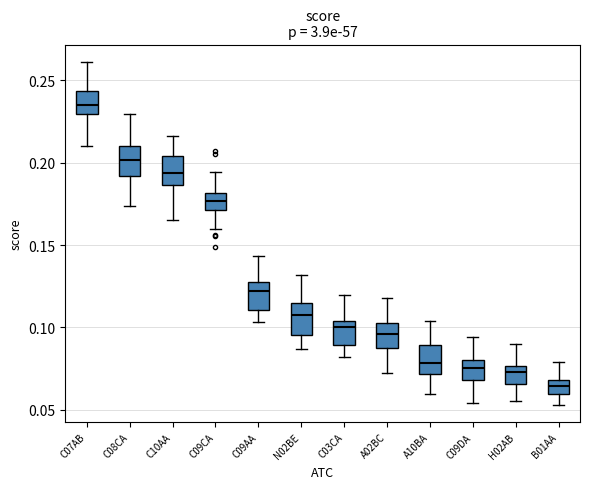

Reading left to right, transcribe this box plot: for each box, give where its median line is, the range the box spans, and where its two whiskers end, as read against the y-axis. The values are not printed on the chart, so give them approximately, as read against the axis.

C07AB: median 0.235, box 0.230 to 0.245, whiskers 0.210 to 0.260
C08CA: median 0.200, box 0.190 to 0.210, whiskers 0.175 to 0.230
C10AA: median 0.195, box 0.185 to 0.205, whiskers 0.165 to 0.215
C09CA: median 0.175, box 0.170 to 0.180, whiskers 0.160 to 0.195
C09AA: median 0.120, box 0.110 to 0.125, whiskers 0.105 to 0.145
N02BE: median 0.110, box 0.095 to 0.115, whiskers 0.085 to 0.130
C03CA: median 0.100, box 0.090 to 0.105, whiskers 0.080 to 0.120
A02BC: median 0.095, box 0.090 to 0.105, whiskers 0.070 to 0.120
A10BA: median 0.080, box 0.070 to 0.090, whiskers 0.060 to 0.105
C09DA: median 0.075, box 0.070 to 0.080, whiskers 0.055 to 0.095
H02AB: median 0.075 (just below the box's upper edge), box 0.065 to 0.075, whiskers 0.055 to 0.090
B01AA: median 0.065, box 0.060 to 0.070, whiskers 0.055 to 0.080